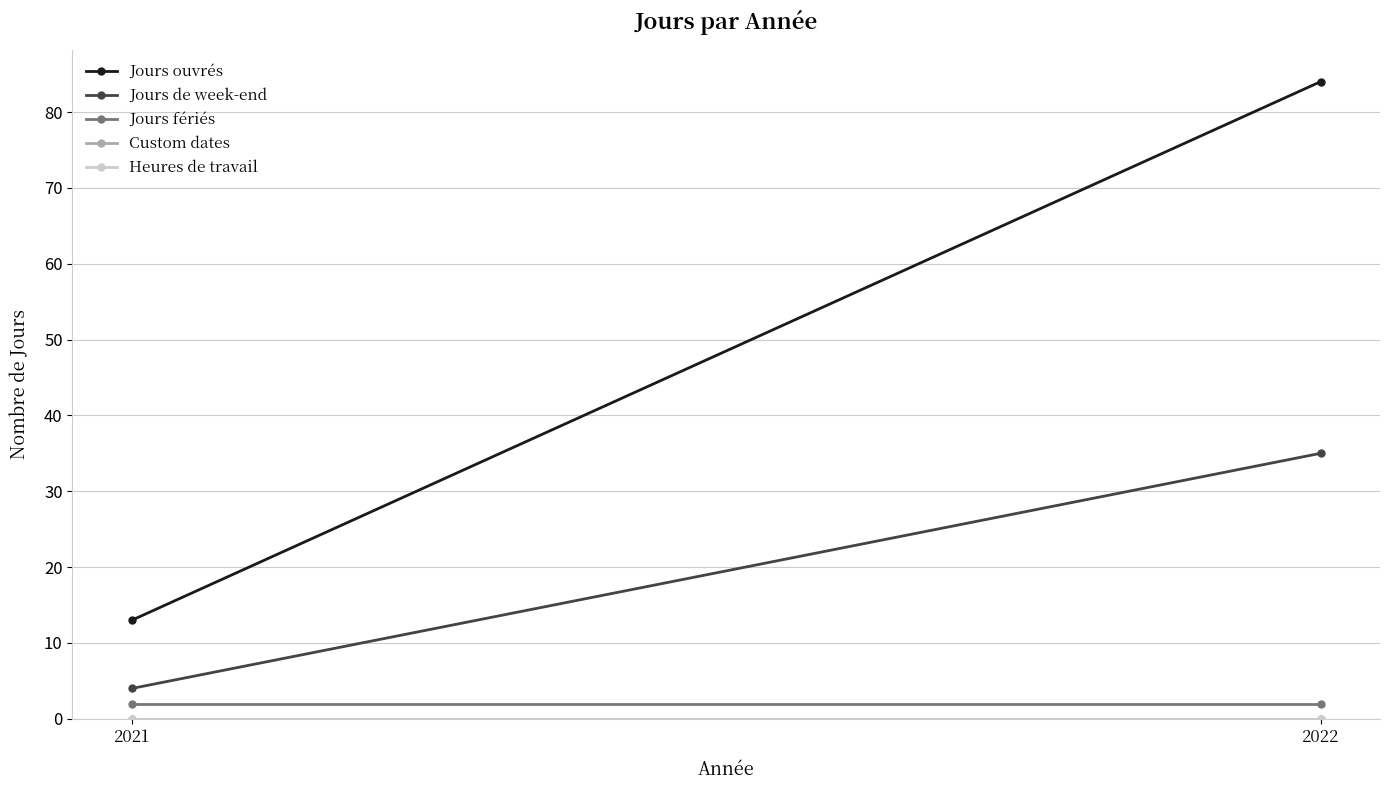

How many lines are shown in the chart?

5